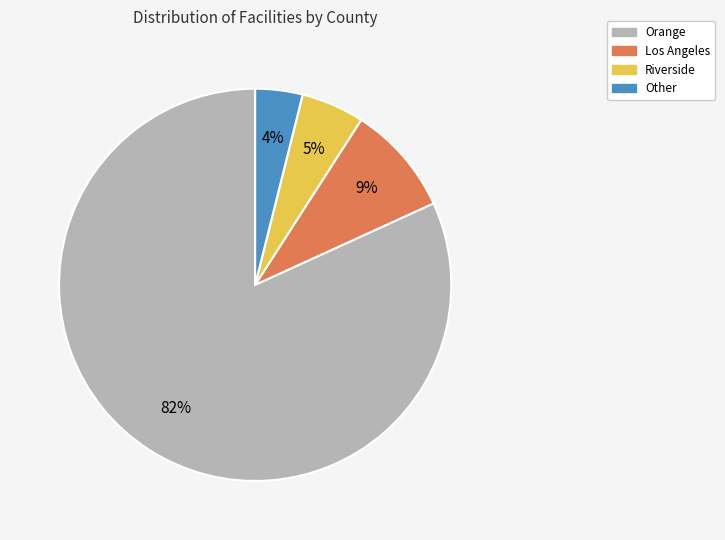

Which category has the smallest portion of the pie?

Other